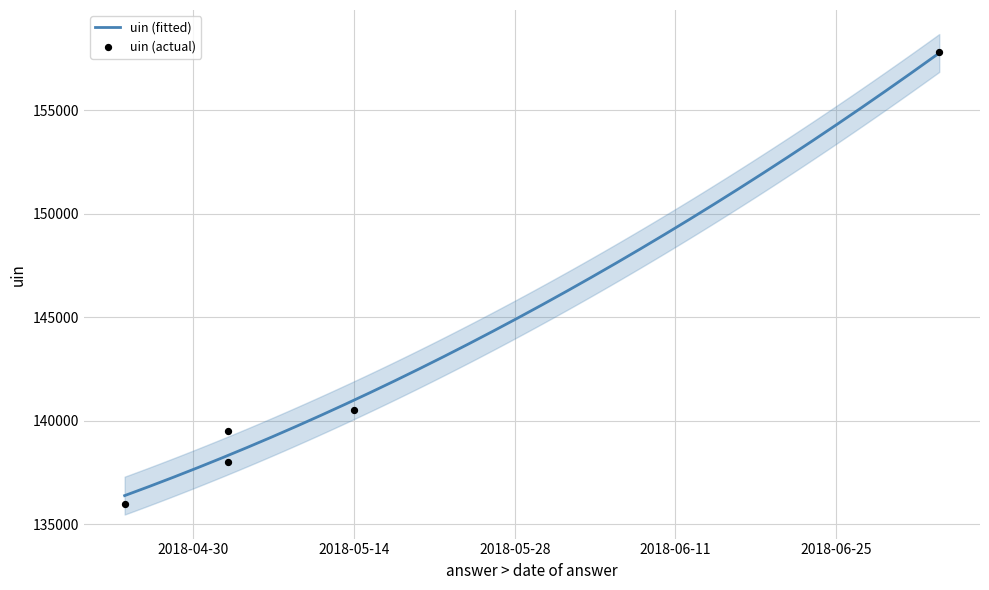

What is the ratio of the value at 2018-06-11 to the value at 2018-06-25?

0.9